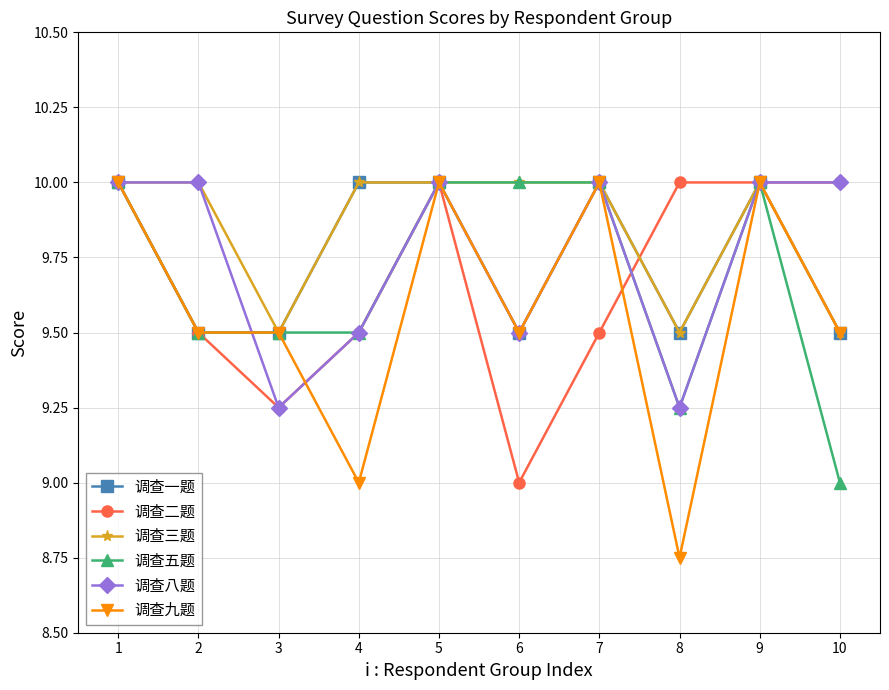

What is the approximate value of 调查五题 at 5?

10.0